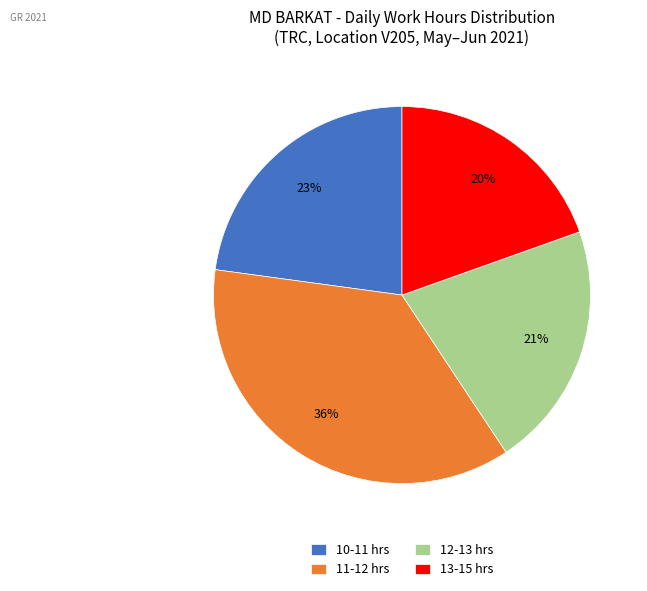

To the nearest percent, what is the average slice percentage?

25%